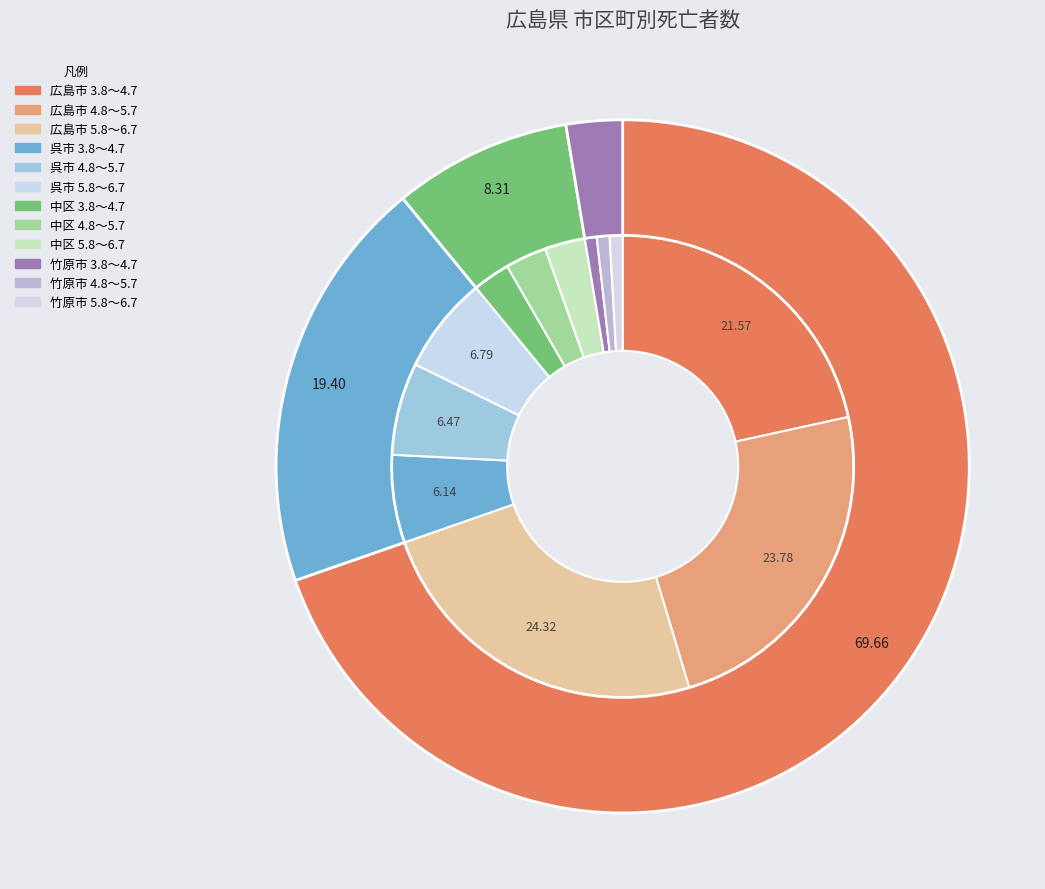

What percentage do 呉市 4.8～5.7 and 広島市 5.8～6.7 together represent?

30.8%